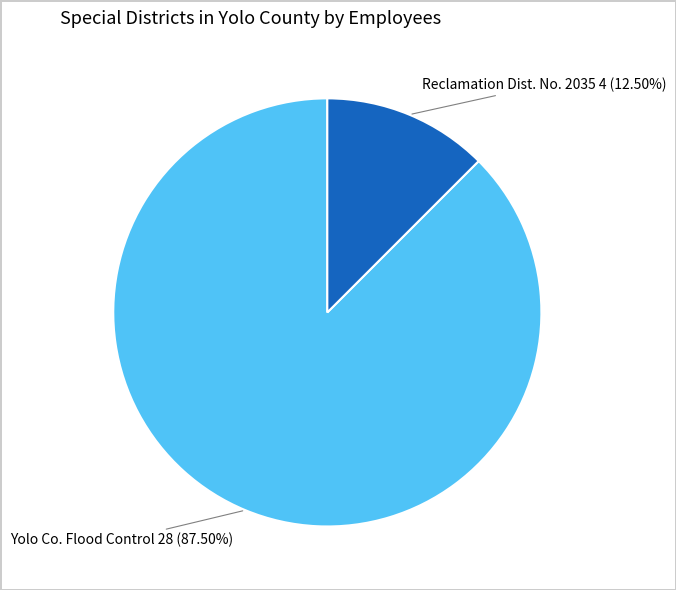

Rank the categories by value from highest to lowest.

Yolo Co. Flood Control, Reclamation Dist. No. 2035